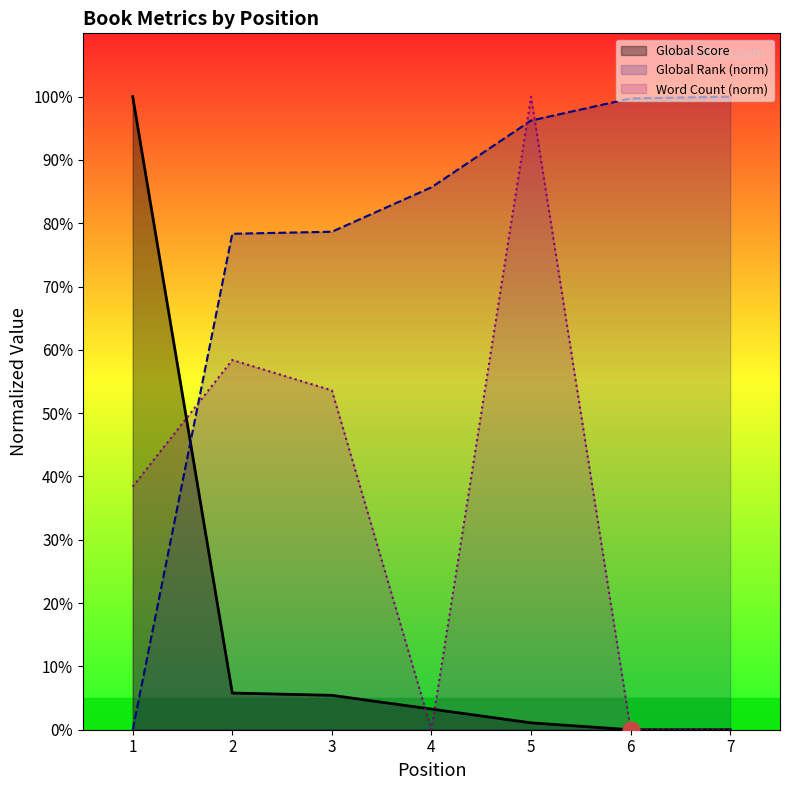

Between 3 and 4, which series saw the biggest shift?

Word Count (norm)